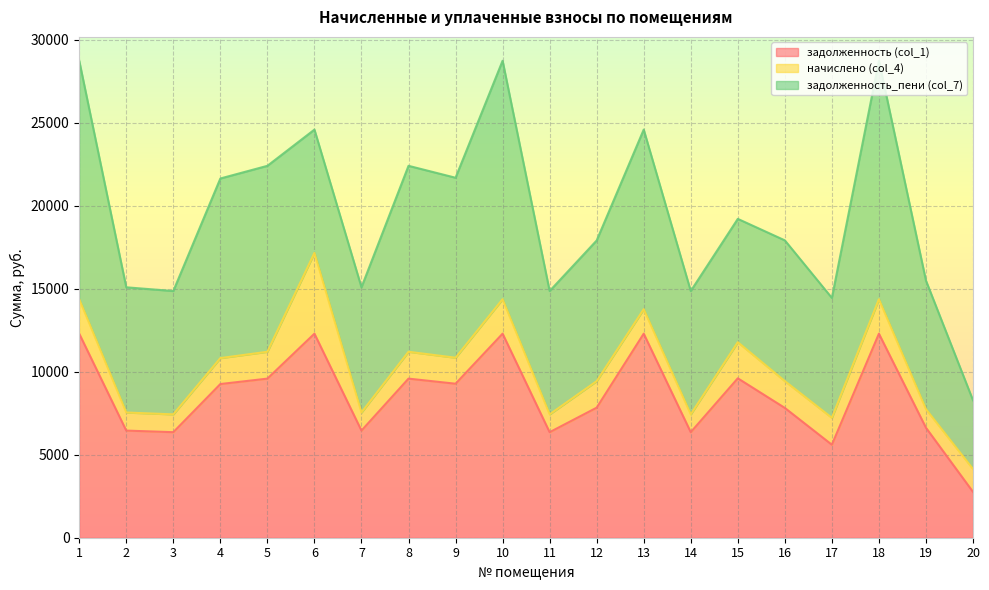

What is the difference between the maximum and minimum values in the задолженность (col_1) series?

9528.0